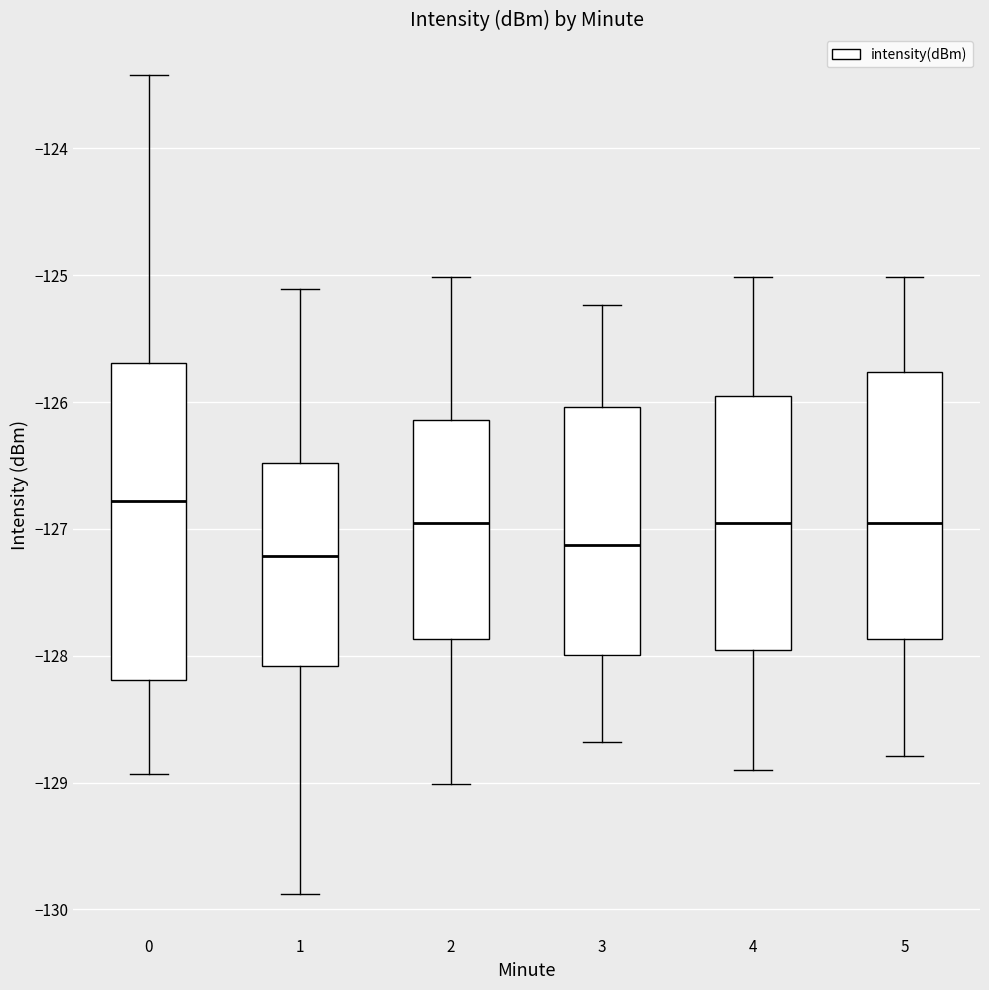

Which box's median line is the highest?

0